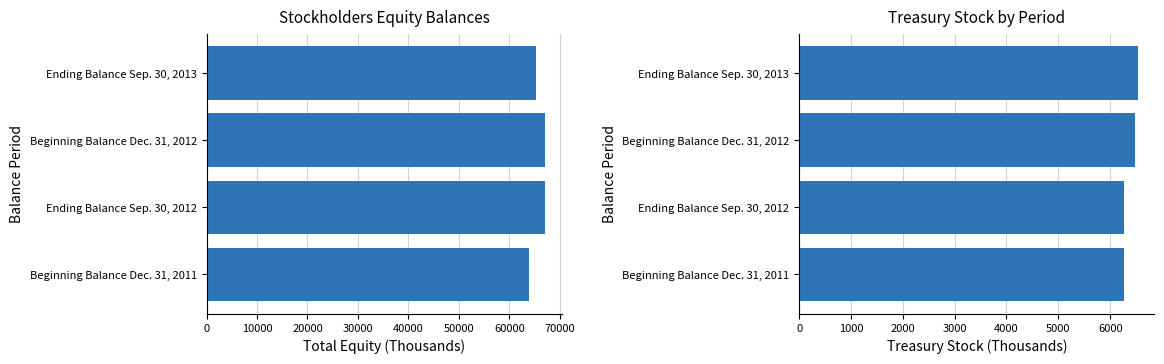

The value of Total at Beginning Balance Dec. 31, 2011 is 94402. True or false?

False